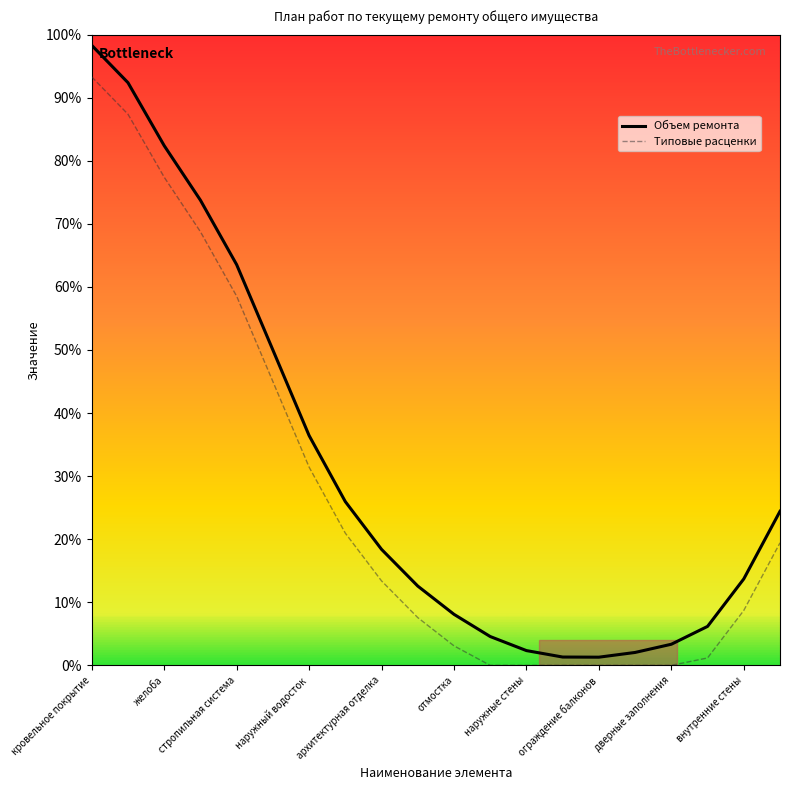

Does the chart display data point markers on the line(s)?

No